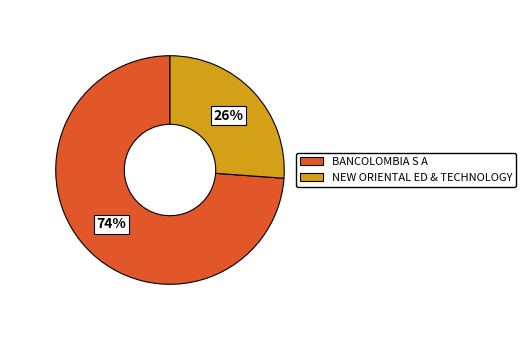

Is there a majority slice in this chart?

Yes